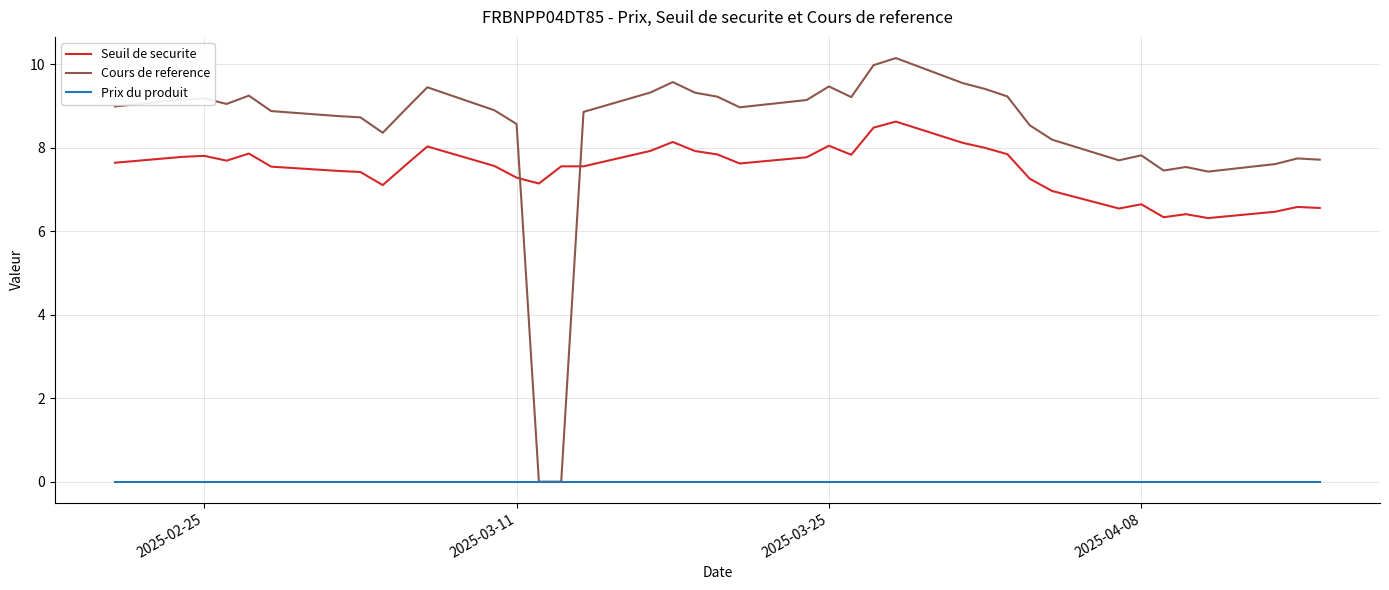

True or false: Prix du produit and Seuil de securite cross at least once.

False